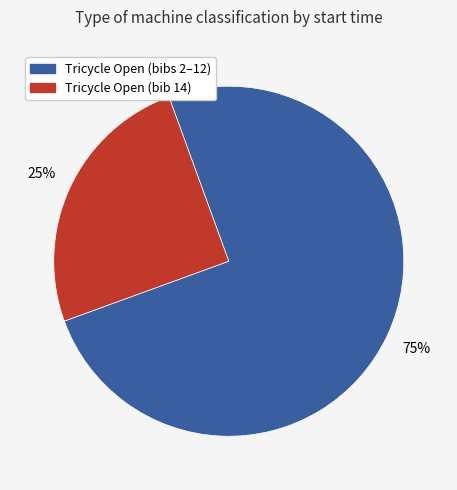

How many segments does this pie chart have?

2